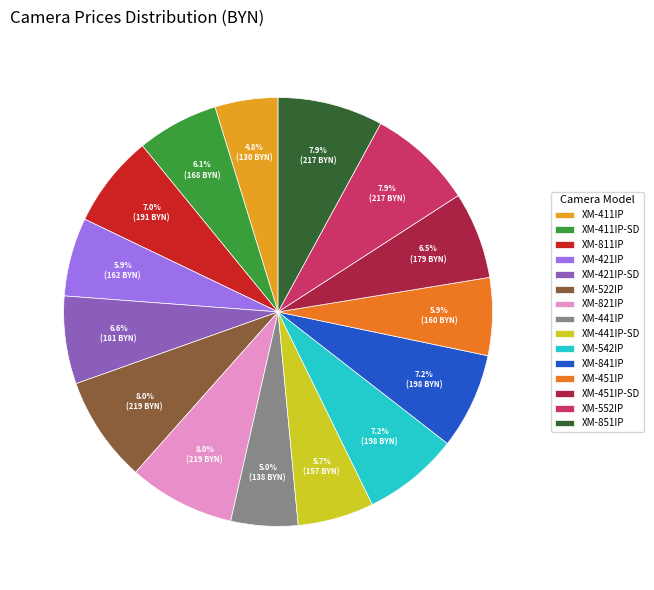

Does XM-851IP account for over 50% of the chart?

No